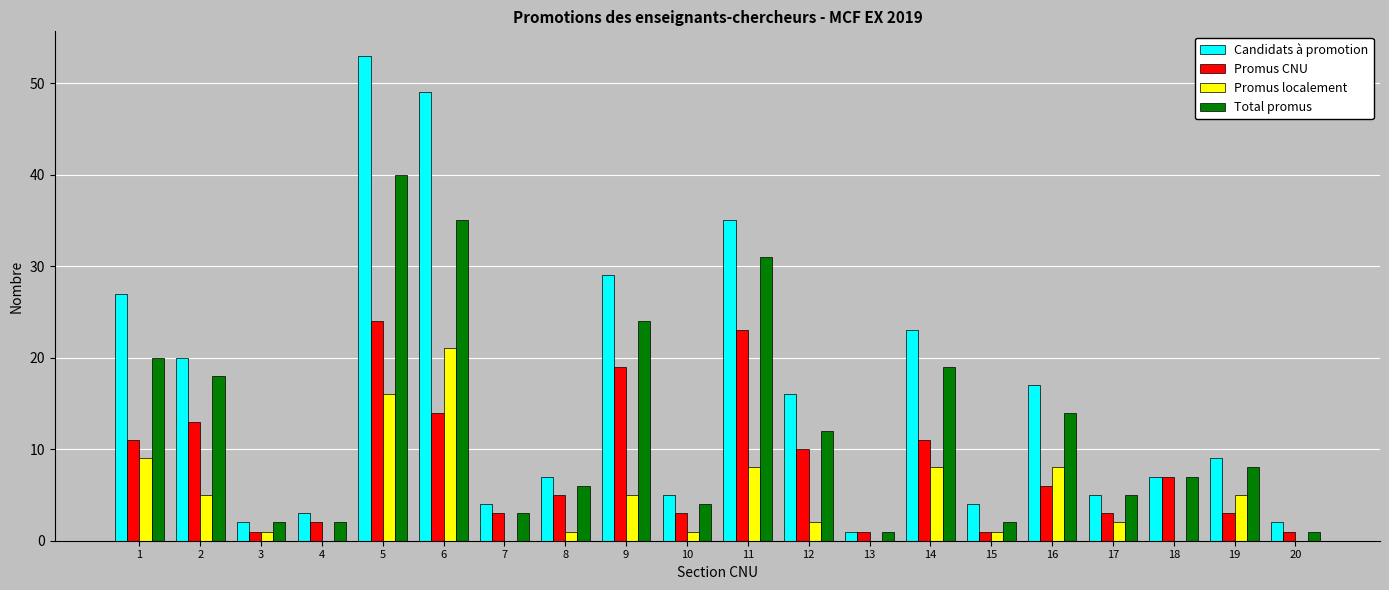

At which category is the sum across all series the highest?

5